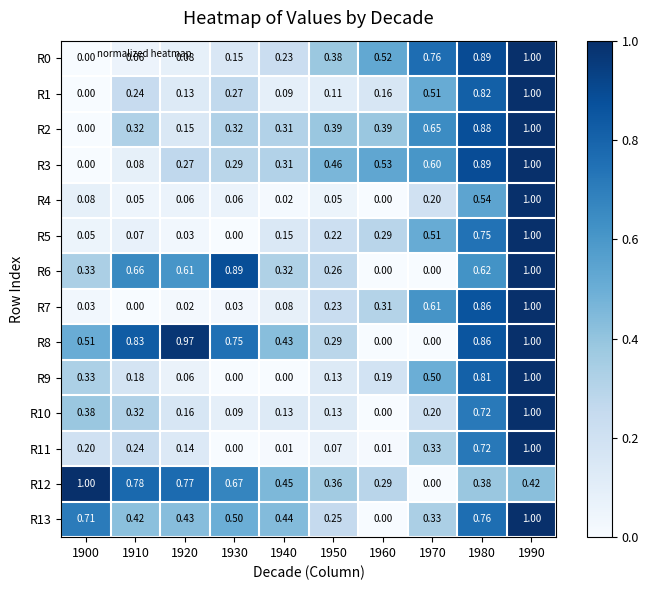

Is the value of R4 at 1980 greater than the value of R0 at 1980?

No